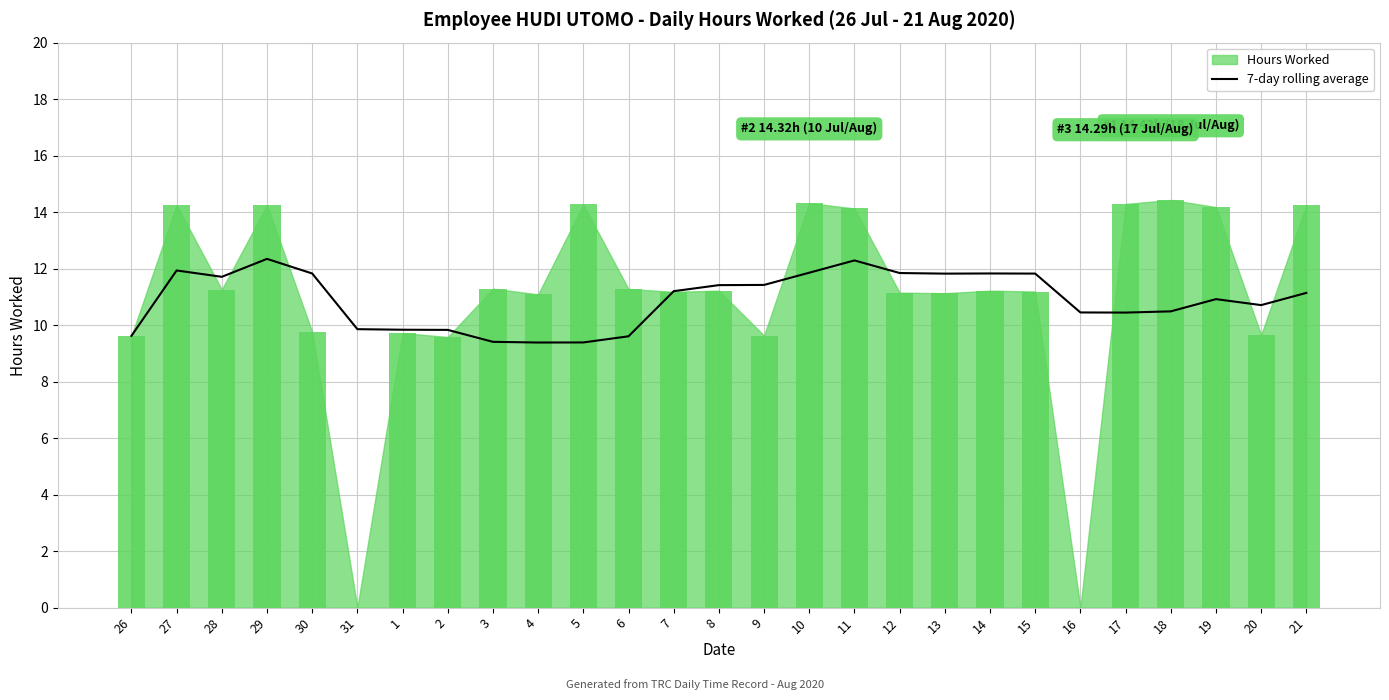

What position from the left is 28?

3